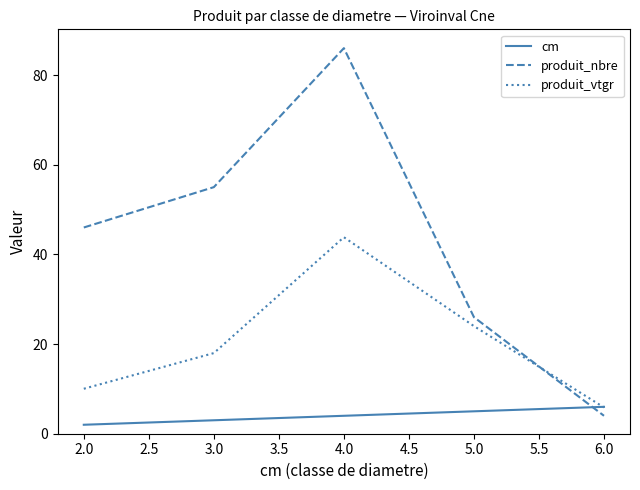

After their last crossing, which series has the higher values: produit_vtgr or cm?

cm